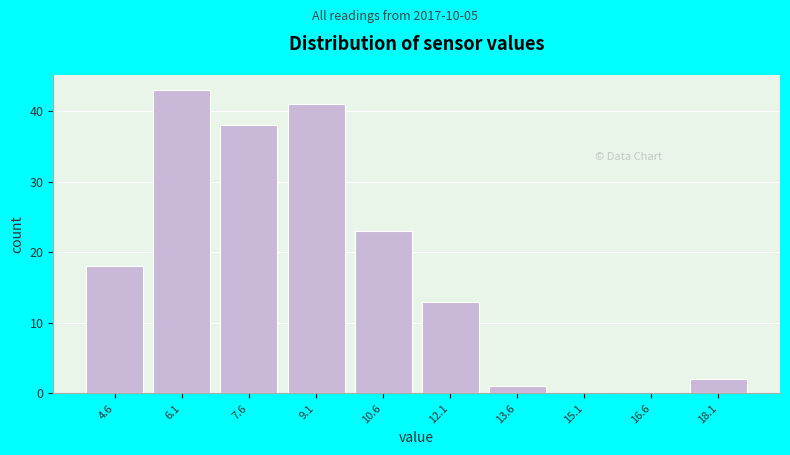

Reading left to right, list all the values displayed in this chart.

4.6=18	6.1=43	7.6=38	9.1=41	10.6=23	12.1=13	13.6=1	15.1=0	16.6=0	18.1=2